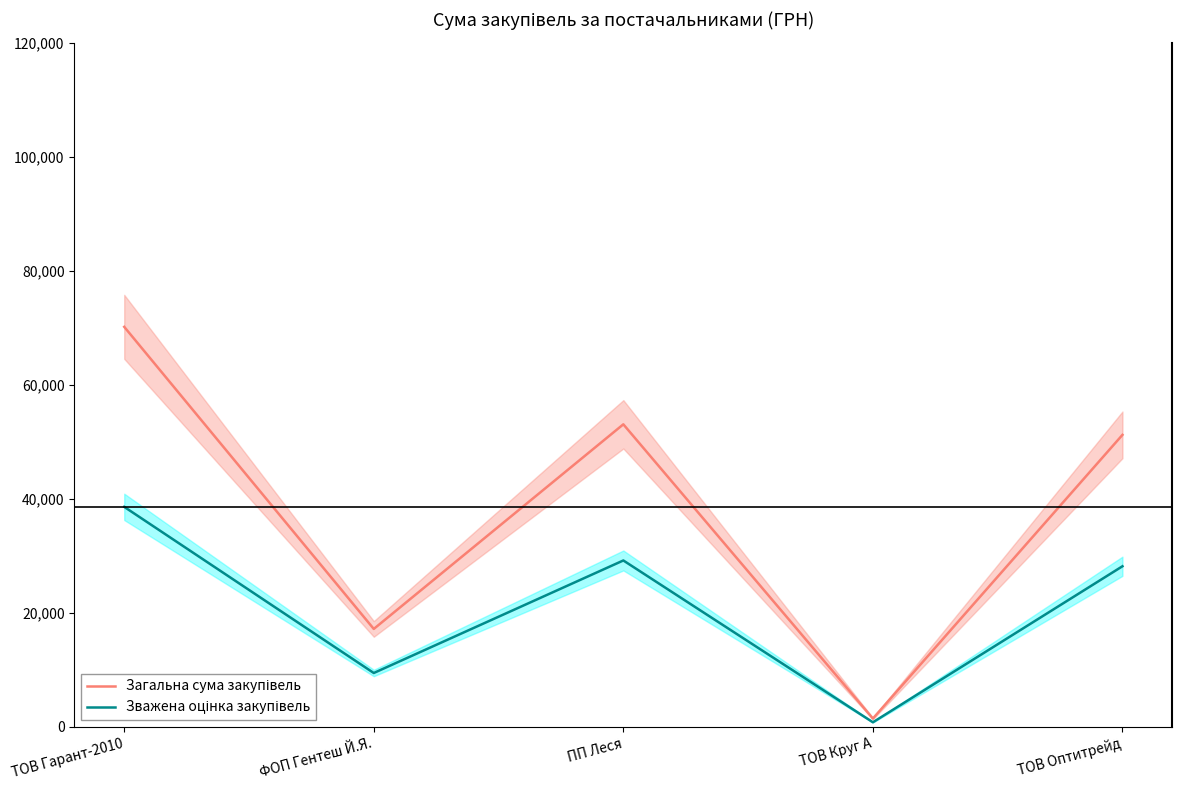

Reading left to right, list all the values displayed in this chart.

Загальна сума закупівель: ТОВ Гарант-2010=70149.9	ФОП Гентеш Й.Я.=17172.5	ПП Леся=53055.2	ТОВ Круг А=1459.2	ТОВ Оптитрейд=51204.7
Зважена оцінка закупівель: ТОВ Гарант-2010=38582.5	ФОП Гентеш Й.Я.=9444.9	ПП Леся=29180.4	ТОВ Круг А=802.6	ТОВ Оптитрейд=28162.6